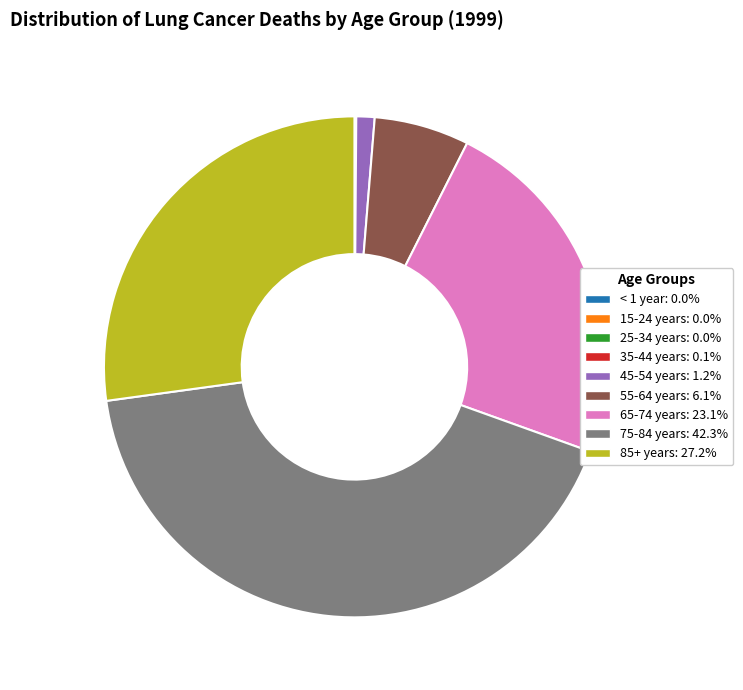

What is the largest slice in the pie chart?

75-84 years